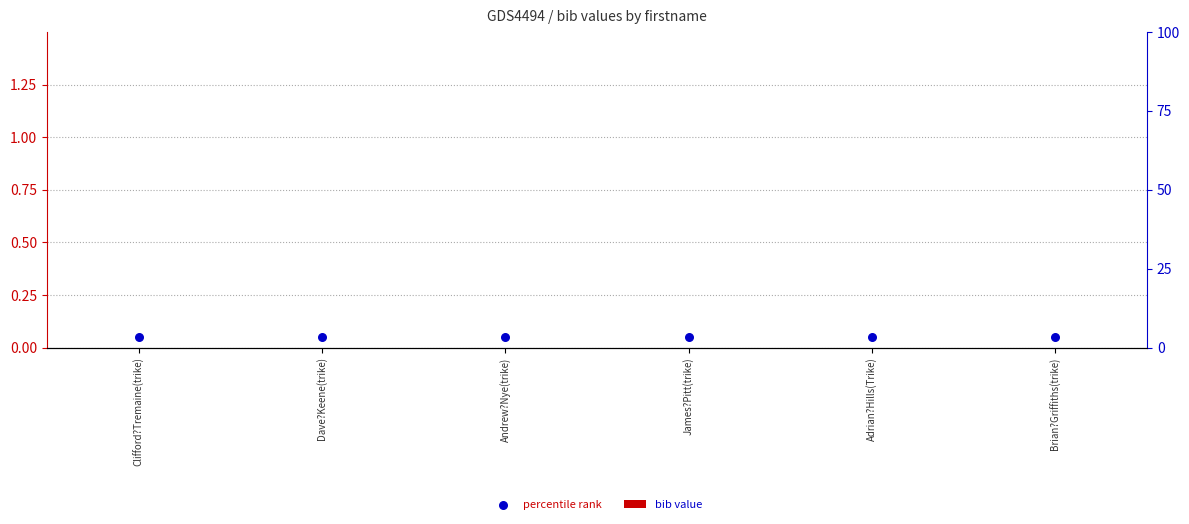

Which series contains the highest Y value?

percentile rank